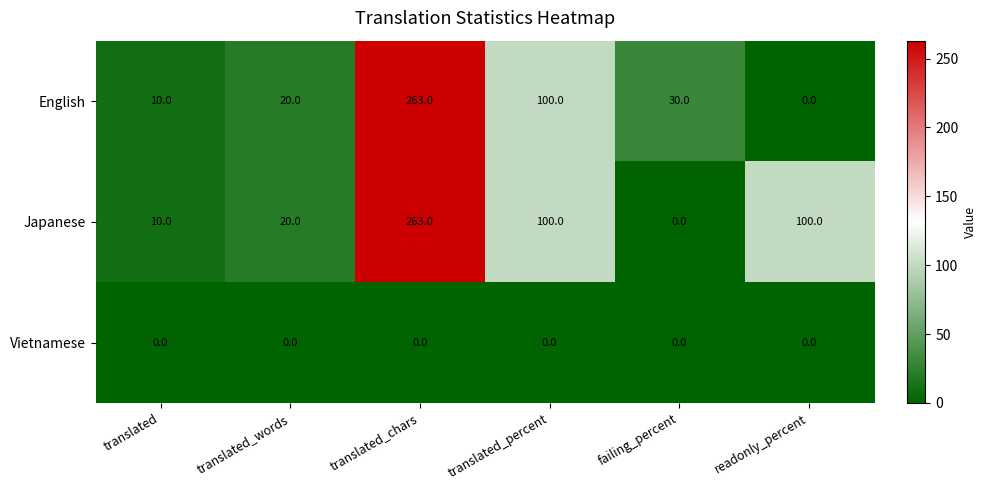

Where does the Japanese series first go above 100?

translated_chars